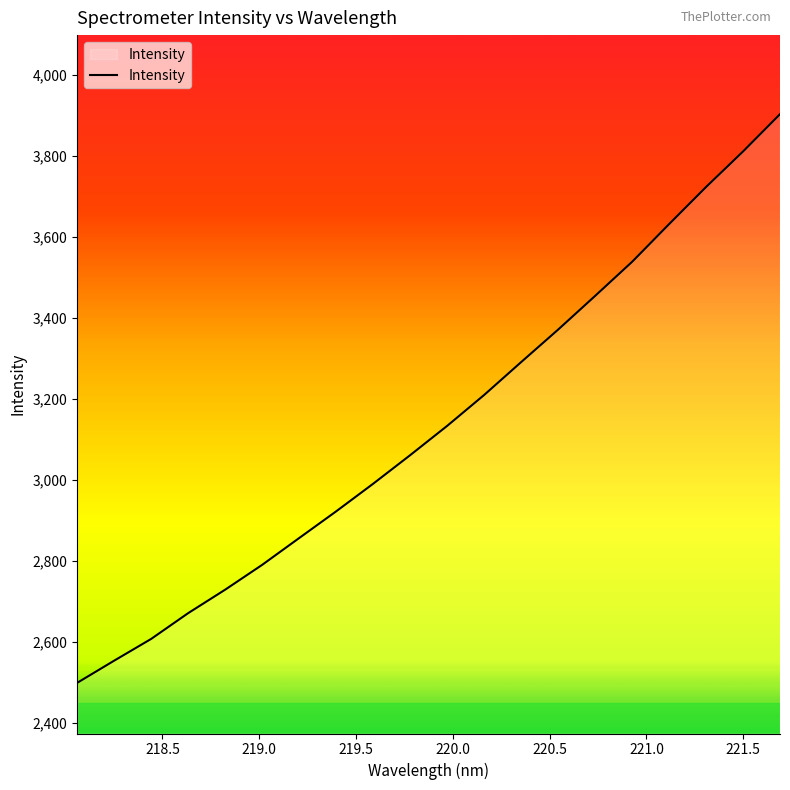

What is the smallest value displayed?

2499.4